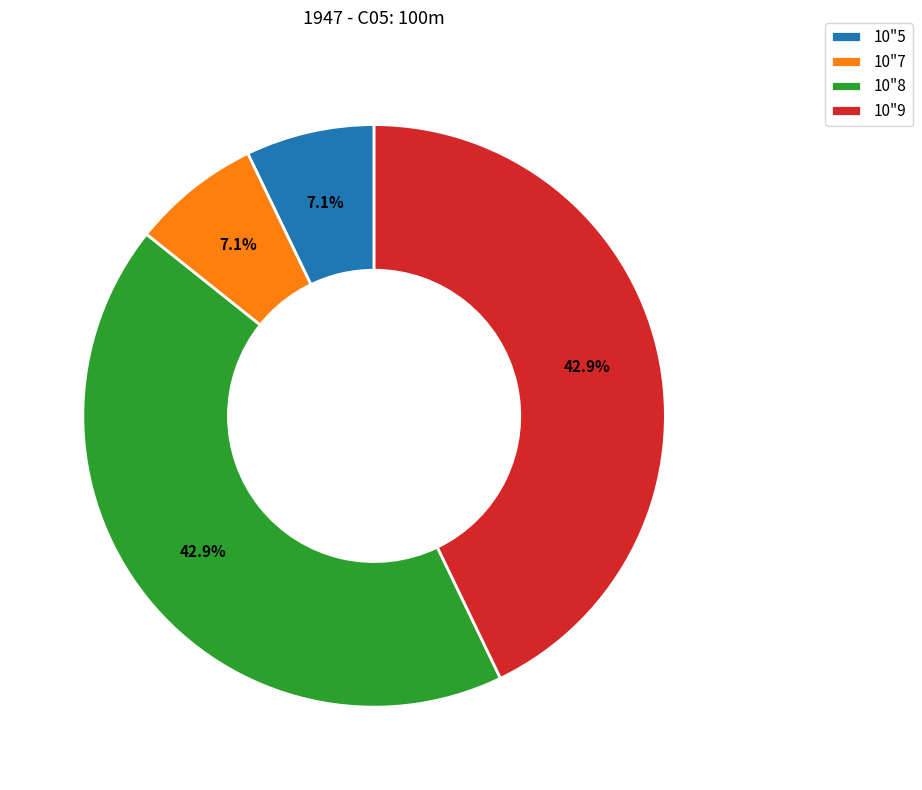

How much of the chart is everything except 10"7?

92.9%